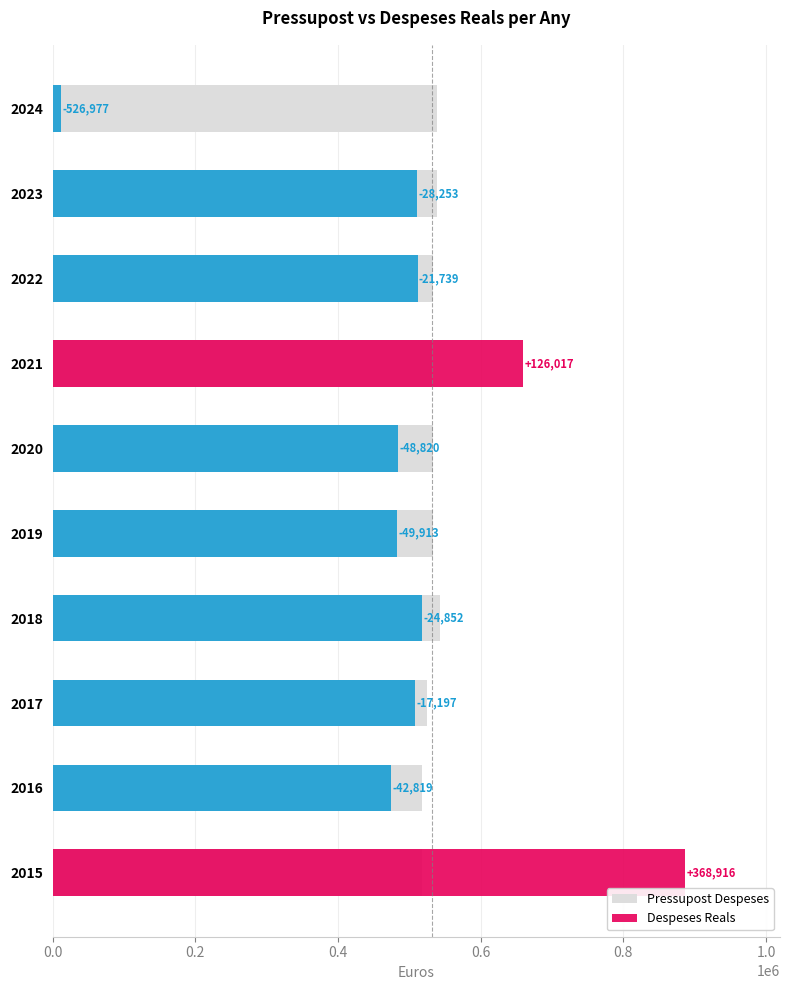

Rank the series by their maximum value, from lowest to highest.

Pressupost Despeses, Despeses Reals